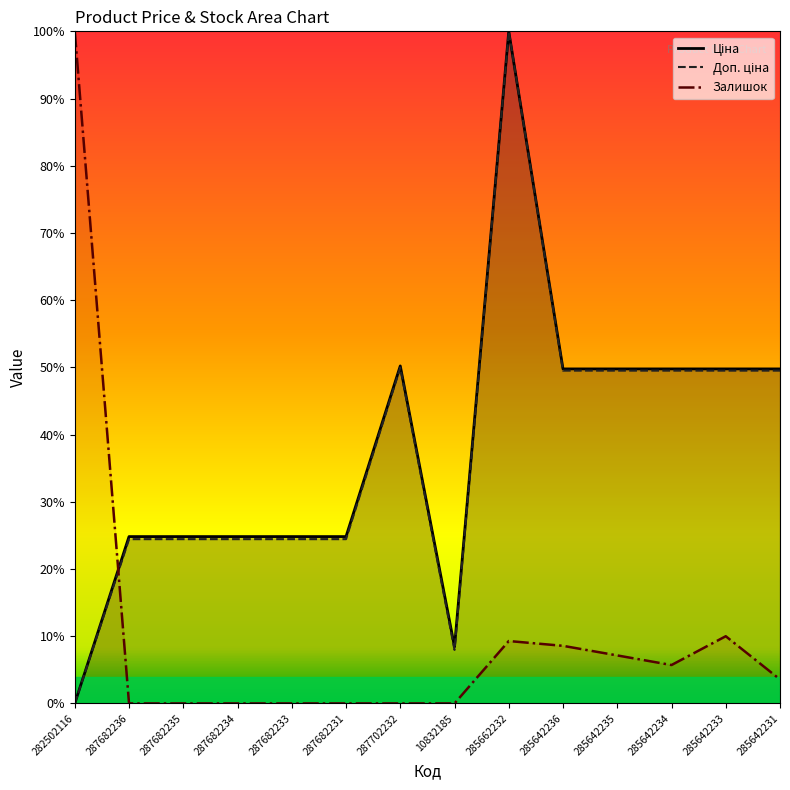

What position from the left is 10832185?

8